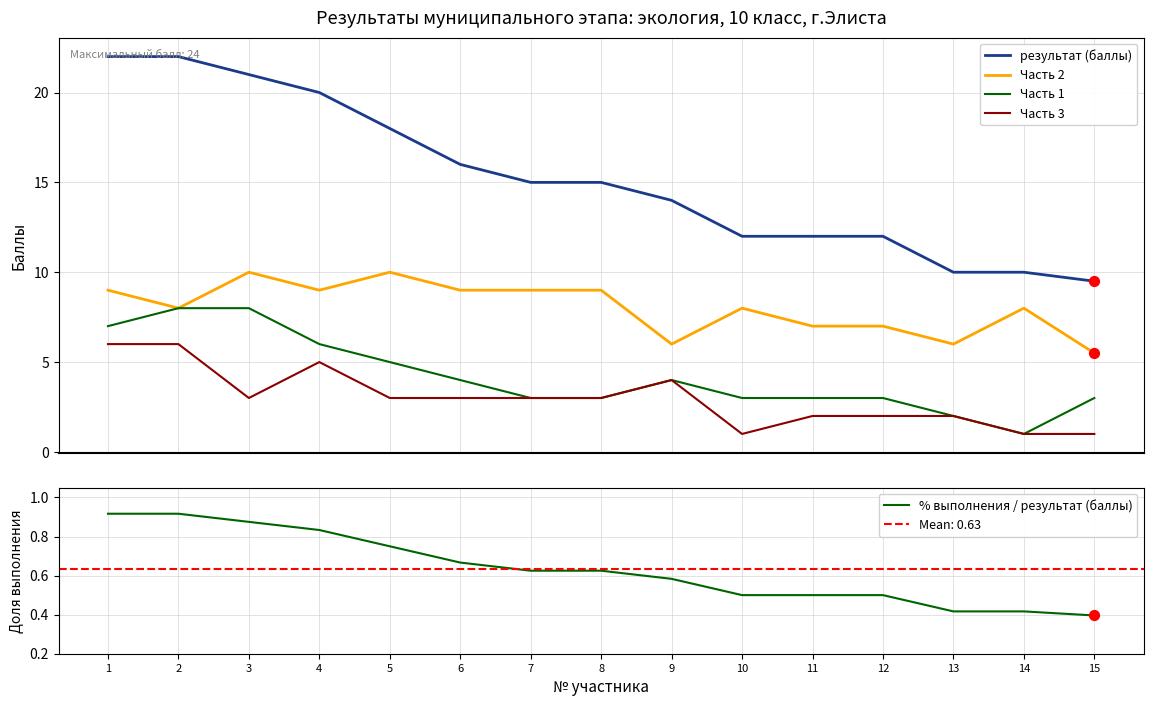

Which series has the widest spread of Y values?

результат (баллы)